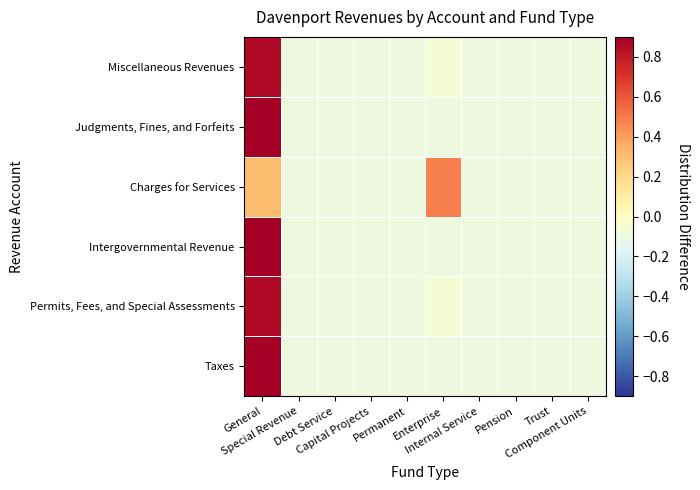

Which has a higher value, Trust or Enterprise?

Trust